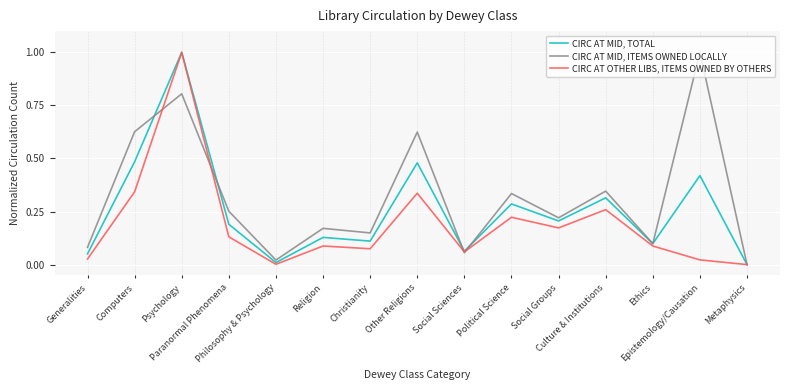

Rank the series by their average value, from lowest to highest.

CIRC AT OTHER LIBS, ITEMS OWNED BY OTHERS, CIRC AT MID, TOTAL, CIRC AT MID, ITEMS OWNED LOCALLY